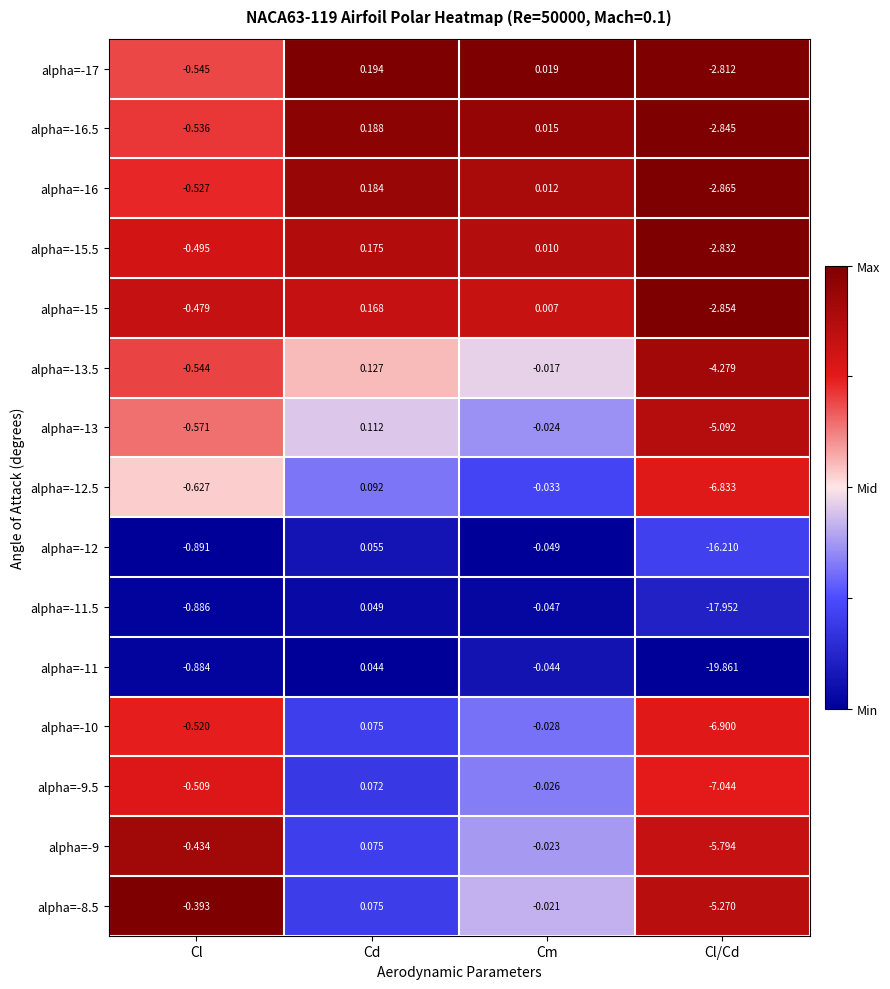

Which category has the highest value in the alpha=-10 series?

Cd